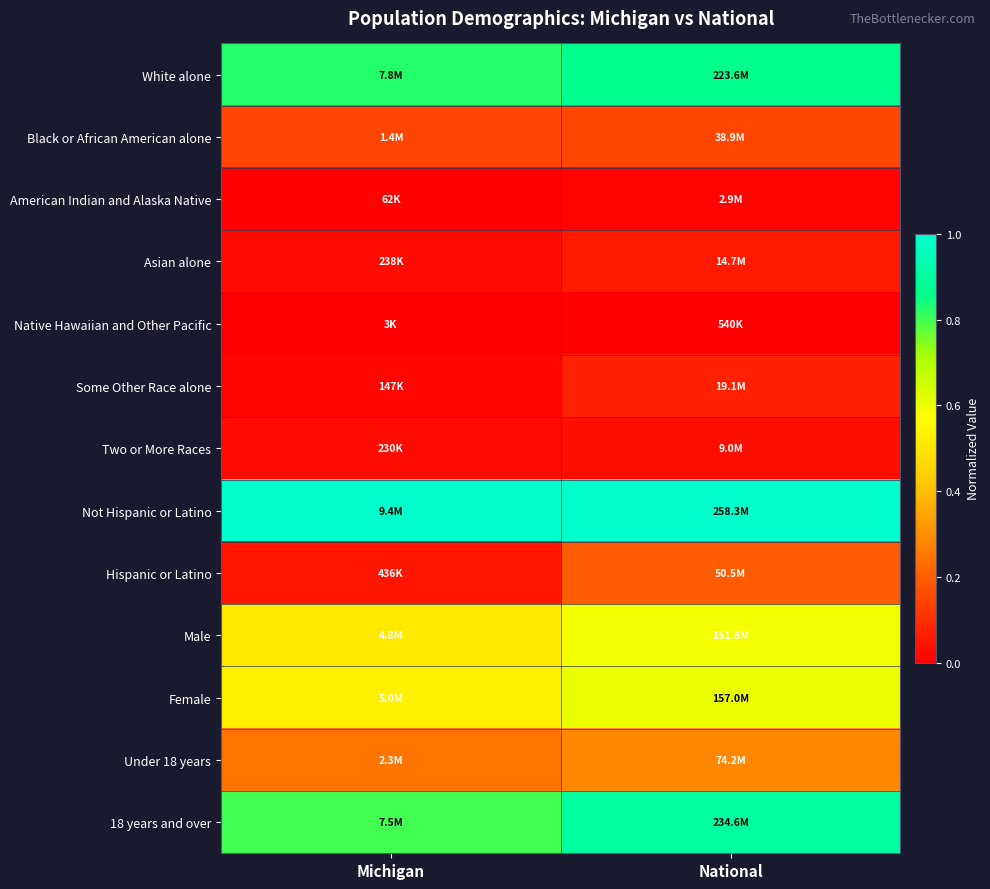

Which has a higher value, Michigan or National?

National